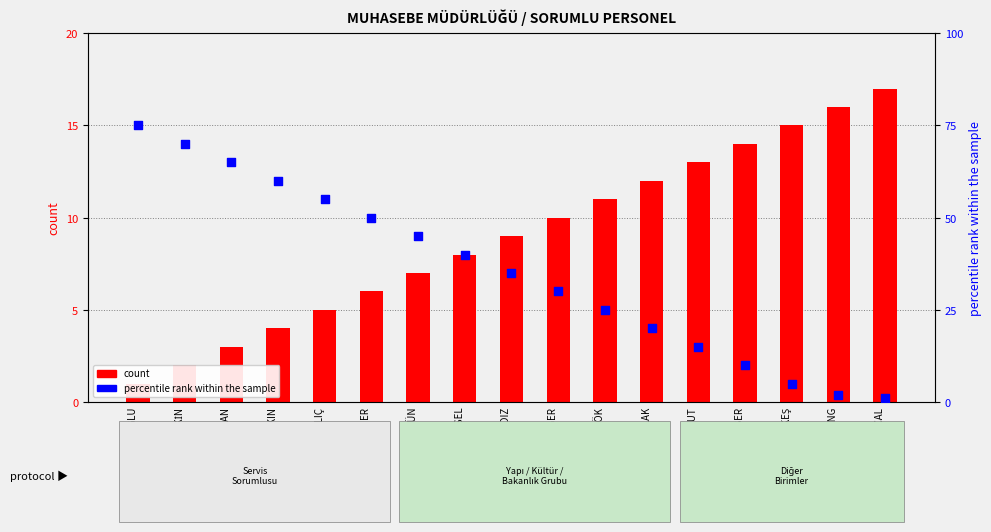

What are all the series names shown in the legend?

count, percentile rank within the sample